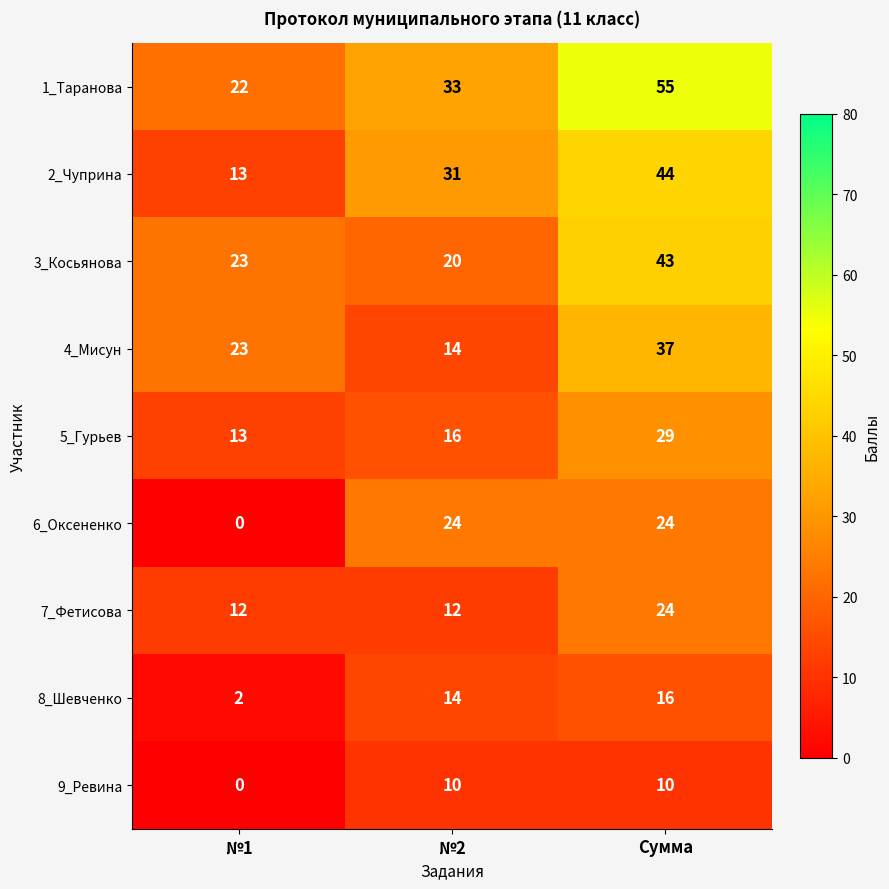

At which category does the chart reach its minimum across all series?

№1